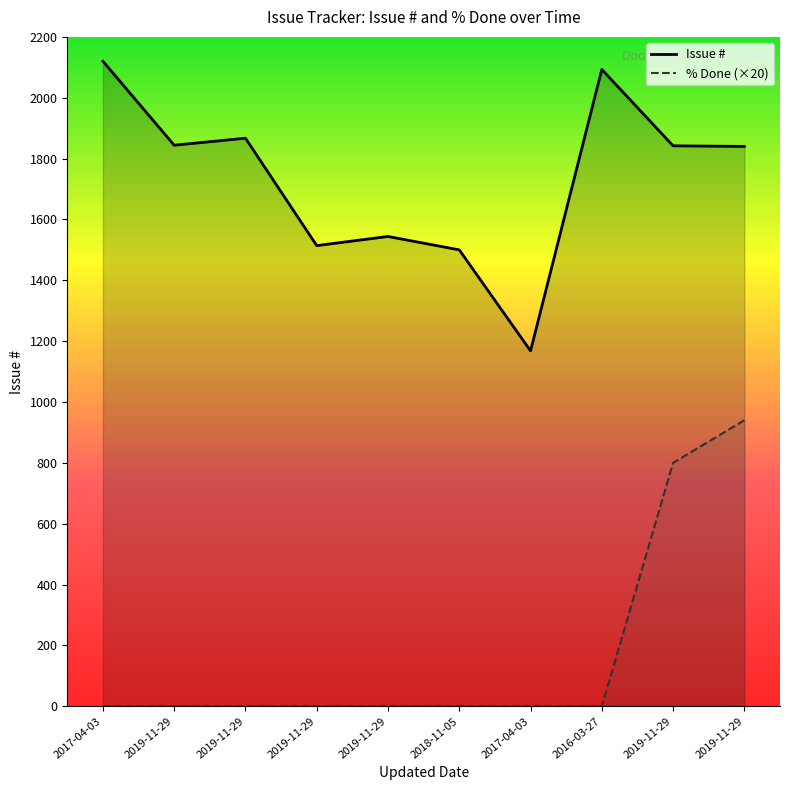

How many lines are shown in the chart?

2